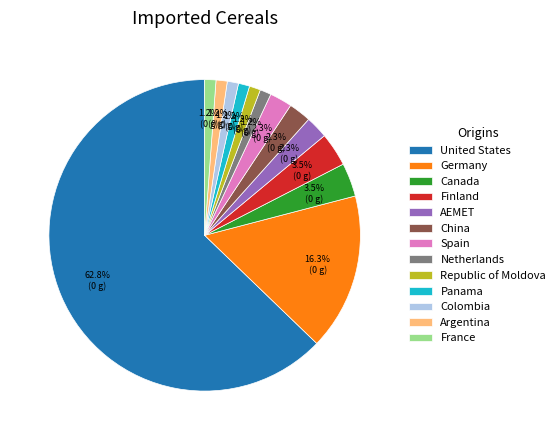

How many segments does this pie chart have?

13